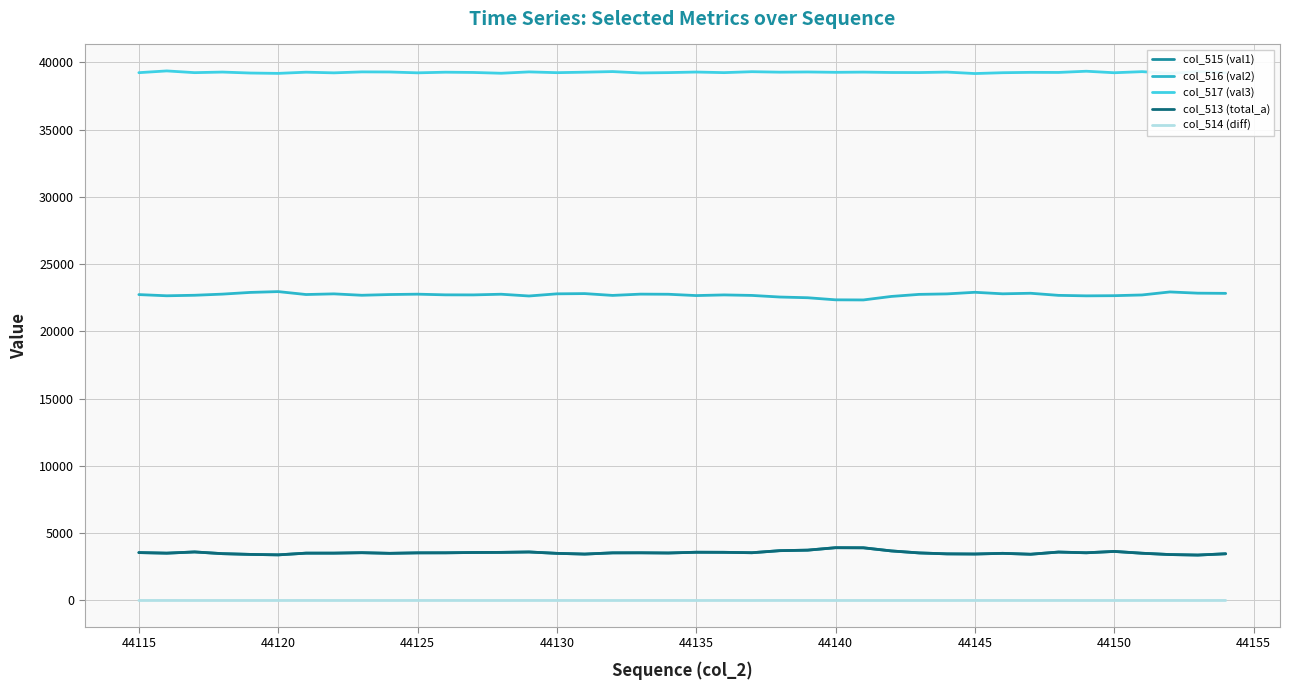

Is this an area chart (filled region under the line)?

No